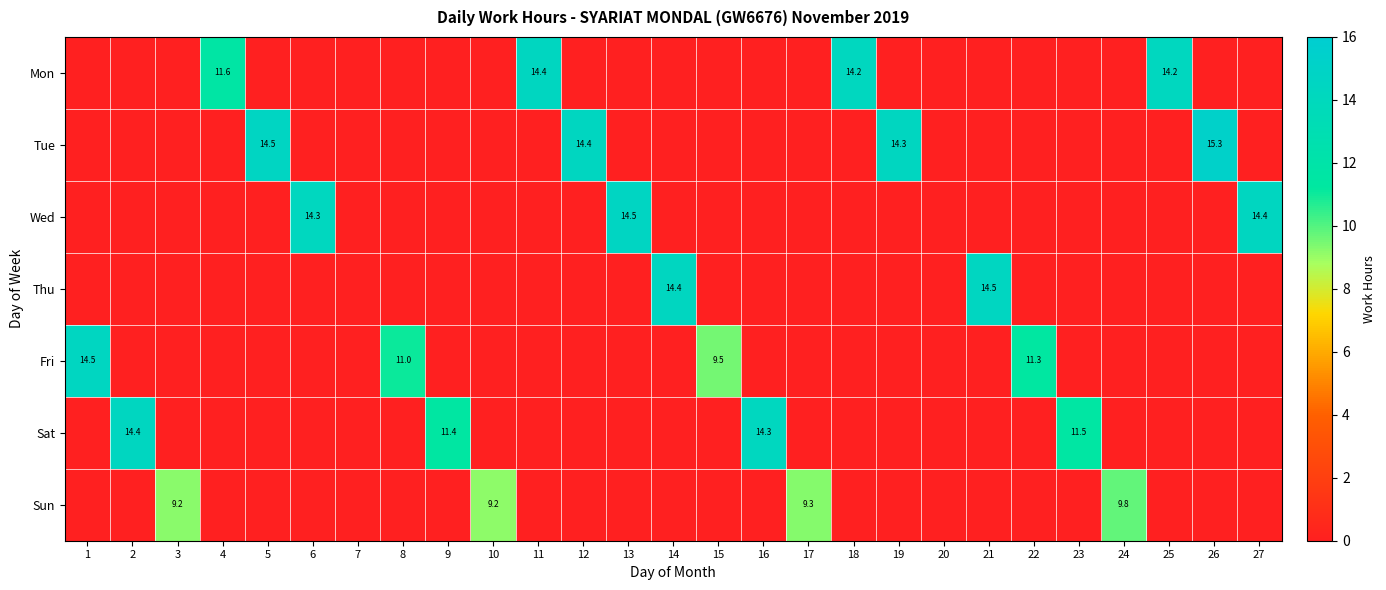

Rank the series at 5 from lowest to highest value.

Mon, Wed, Thu, Fri, Sat, Sun, Tue